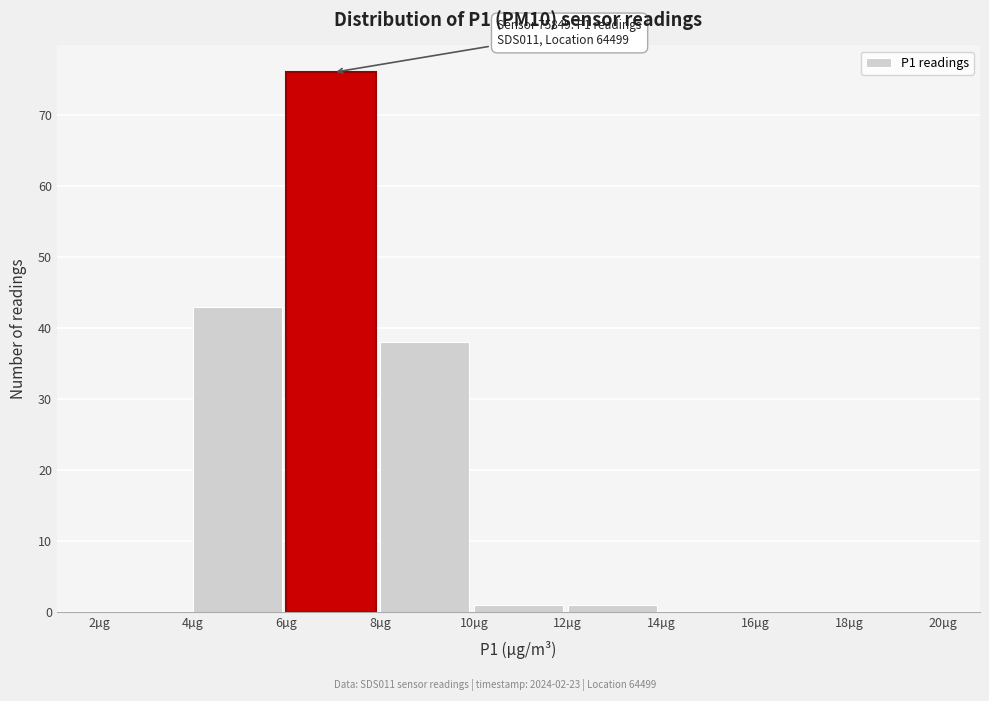

Over which range of the x-axis is the bar tallest?

6 to 8